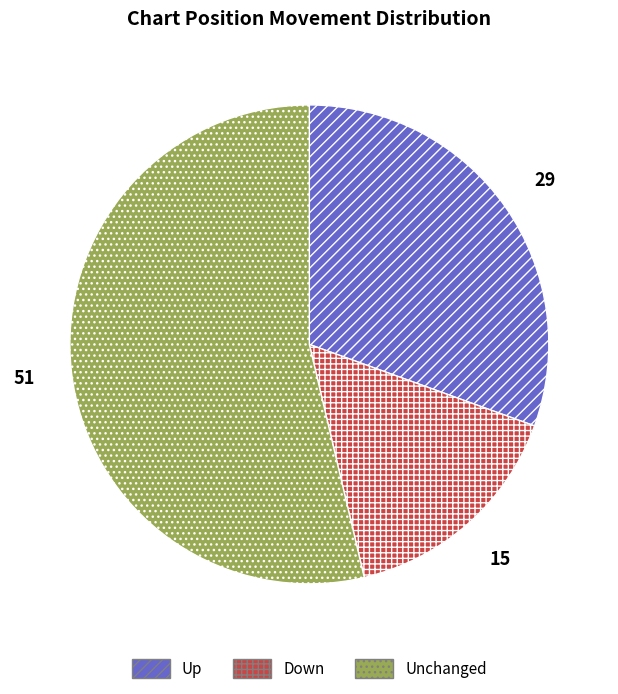

Is there any slice that represents more than half of the pie?

Yes